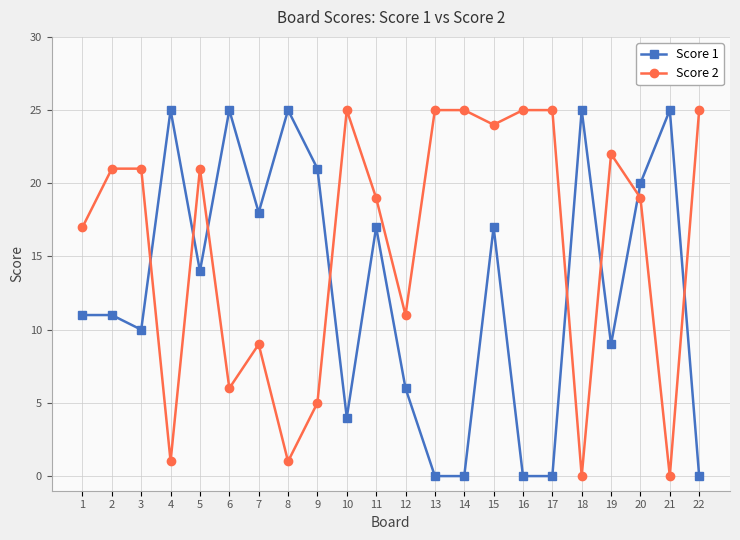

True or false: Score 2 and Score 1 intersect in this chart.

True